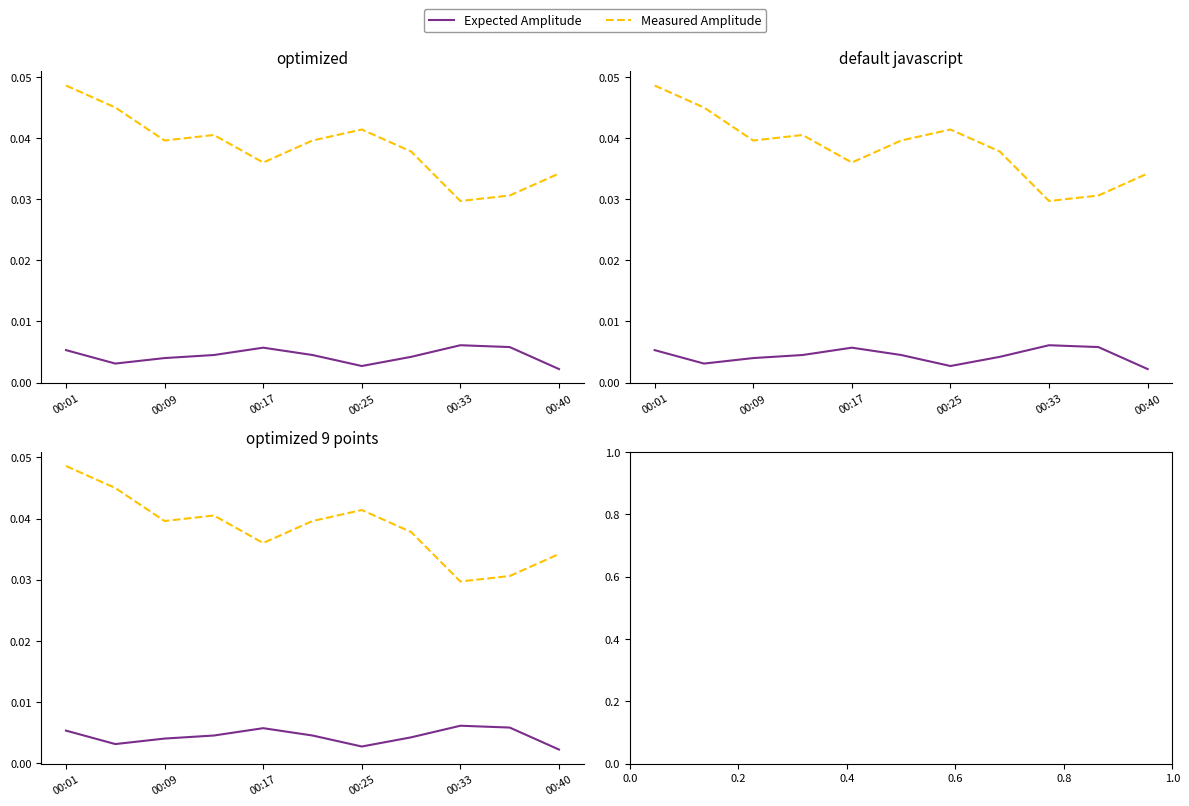

How many lines are shown in the chart?

2